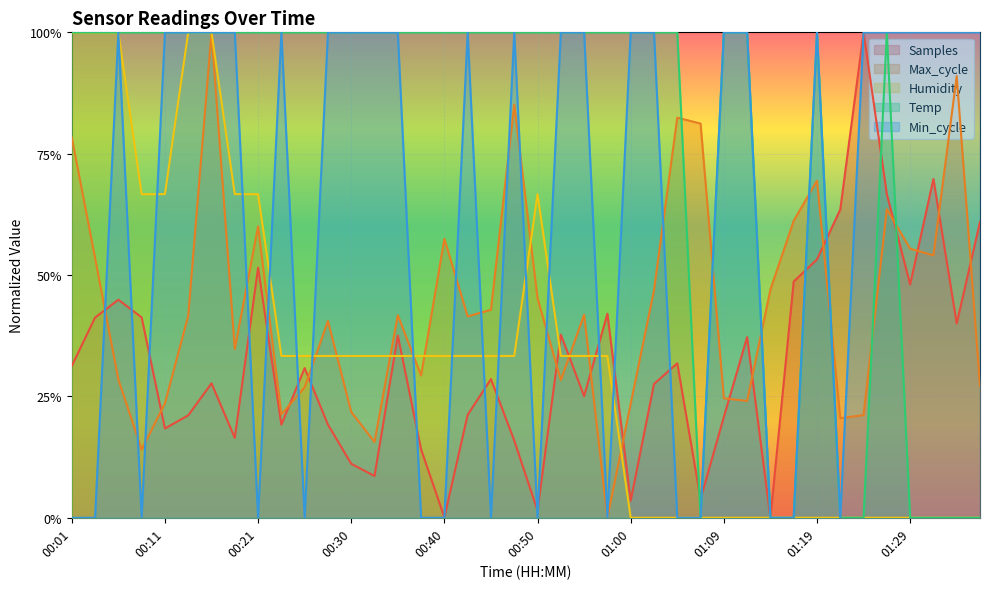

At which category does the chart reach its peak across all series?

01:24